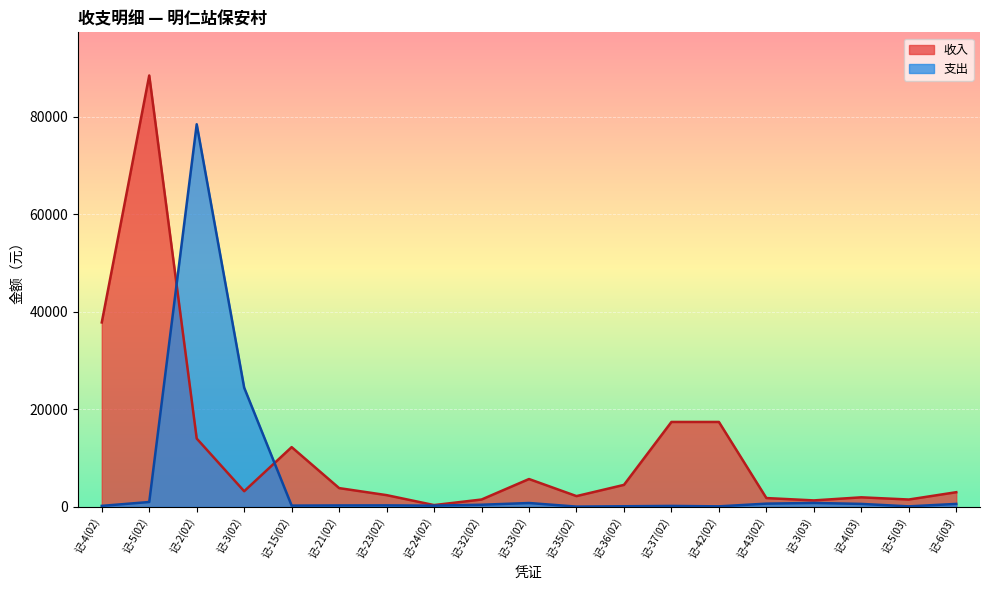

Reading left to right, transcribe all the data shown in this chart.

支出: 记-4(02)=200.0	记-5(02)=990.0	记-2(02)=78423.0	记-3(02)=24423.0	记-15(02)=254.0	记-21(02)=288.0	记-23(02)=300.0	记-24(02)=248.0	记-32(02)=429.9	记-33(02)=784.3	记-35(02)=50.0	记-36(02)=120.0	记-37(02)=190.0	记-42(02)=100.0	记-43(02)=653.6	记-3(03)=800.0	记-4(03)=600.0	记-5(03)=100.0	记-6(03)=600.0
收入: 记-4(02)=37799.5	记-5(02)=88423.0	记-2(02)=14000.0	记-3(02)=3200.0	记-15(02)=12240.0	记-21(02)=3840.0	记-23(02)=2400.0	记-24(02)=360.0	记-32(02)=1500.0	记-33(02)=5700.0	记-35(02)=2200.0	记-36(02)=4500.0	记-37(02)=17400.0	记-42(02)=17400.0	记-43(02)=1800.0	记-3(03)=1320.0	记-4(03)=1950.0	记-5(03)=1500.0	记-6(03)=3000.0